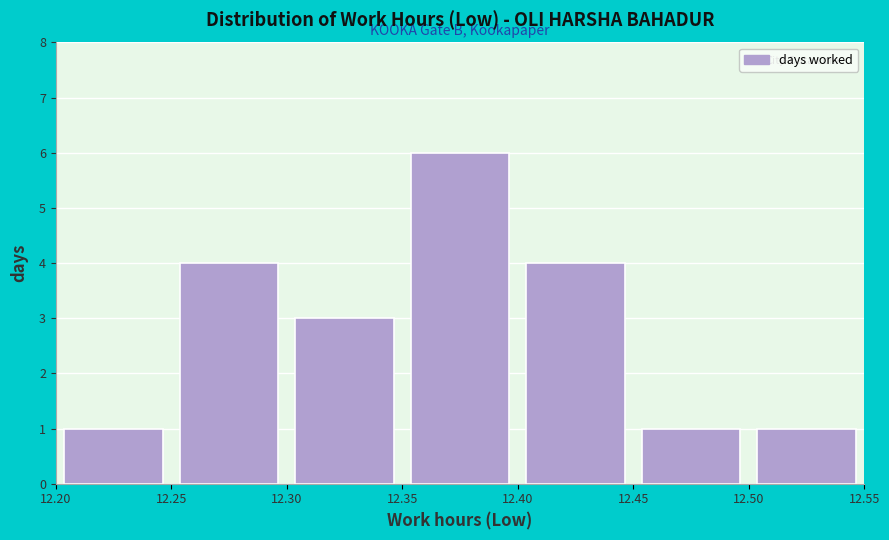

What is the height of the bar covering 12.30 to 12.35 on the x-axis? The values are not printed on the chart, so give them approximately, as read against the axis.

3